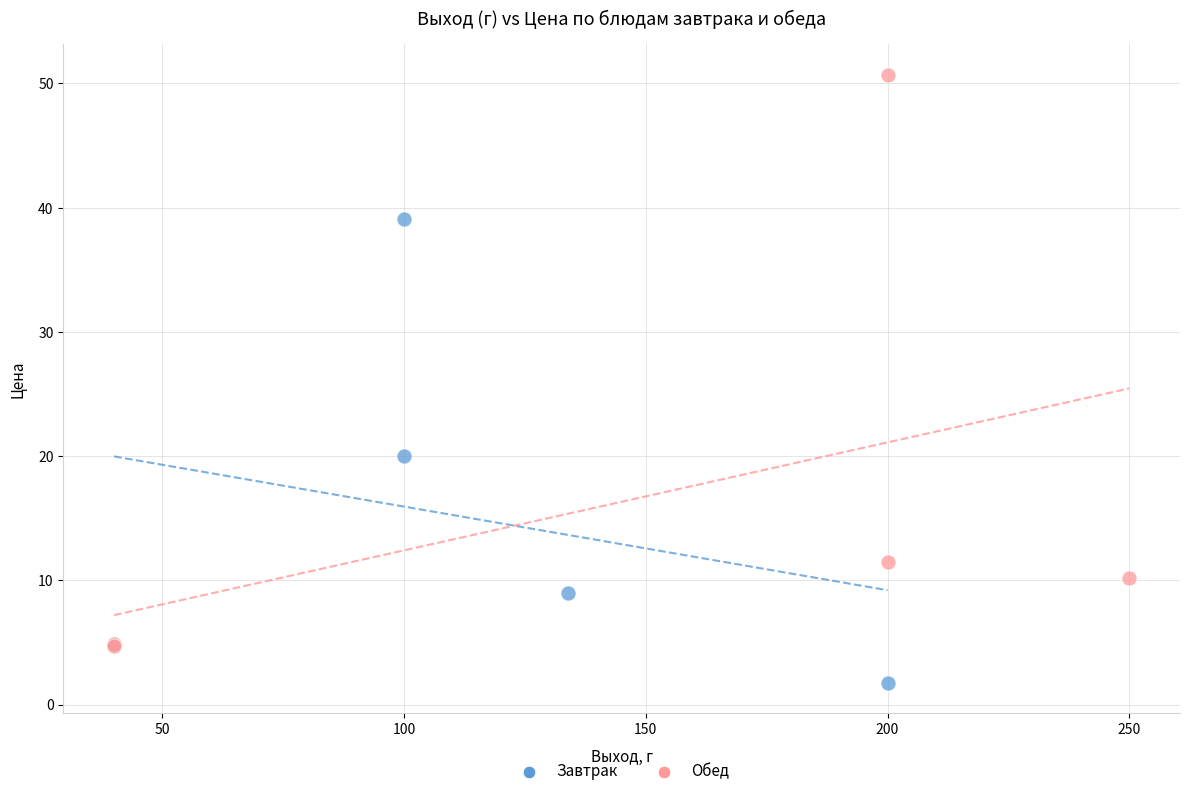

Which series has the widest spread of Y values?

Обед